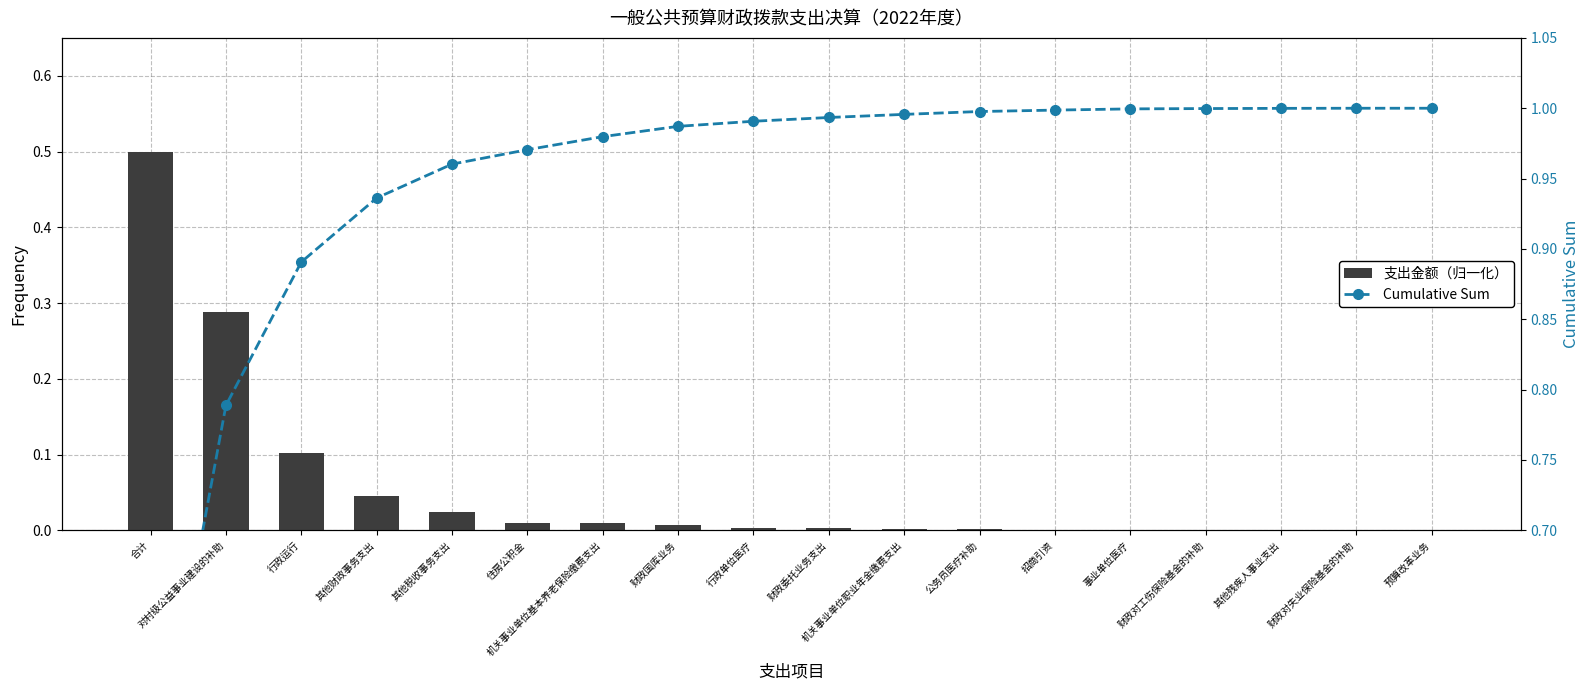

Is it true that Cumulative Sum equals 1.0 at 招商引资?

True